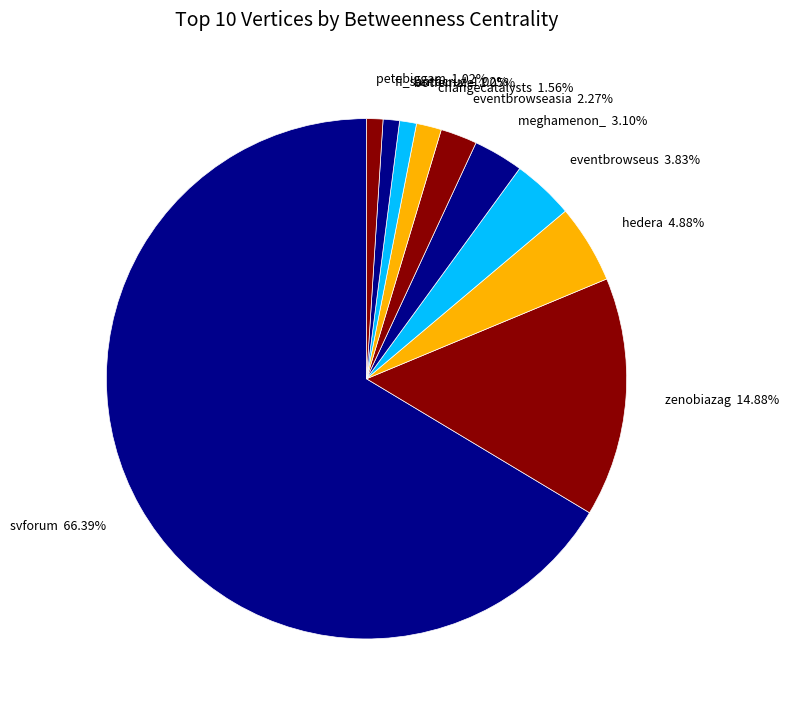

Which has a higher value, eventbrowseus or svforum?

svforum